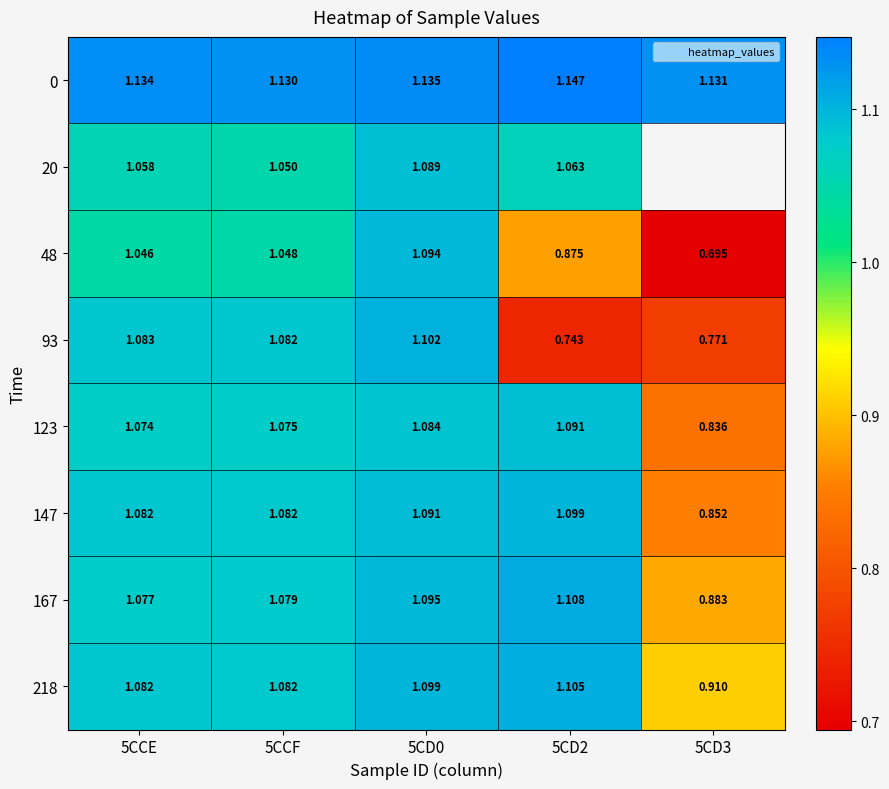

Which series changed the most between 5CCF and 5CD0?

48